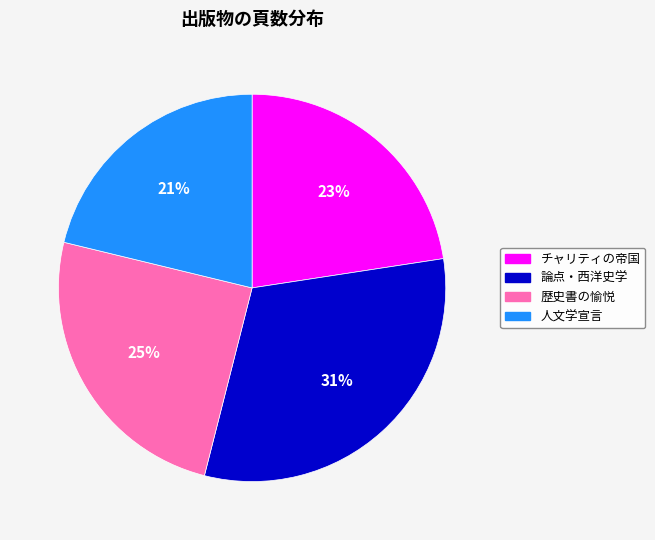

Is the sum of 歴史書の愉悦 and チャリティの帝国 greater than half?

No